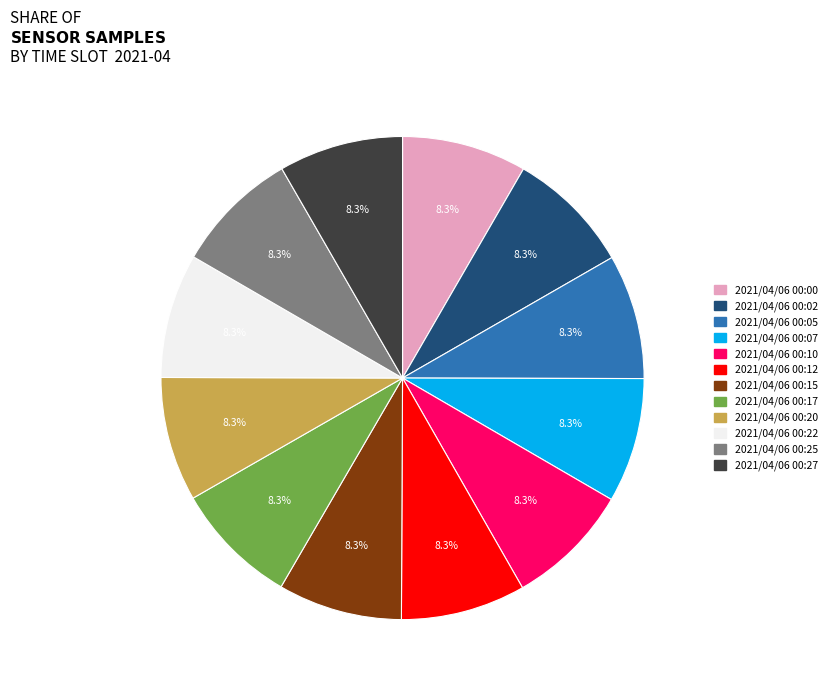

True or false: 2021/04/06 00:05 accounts for 1% of the total.

False